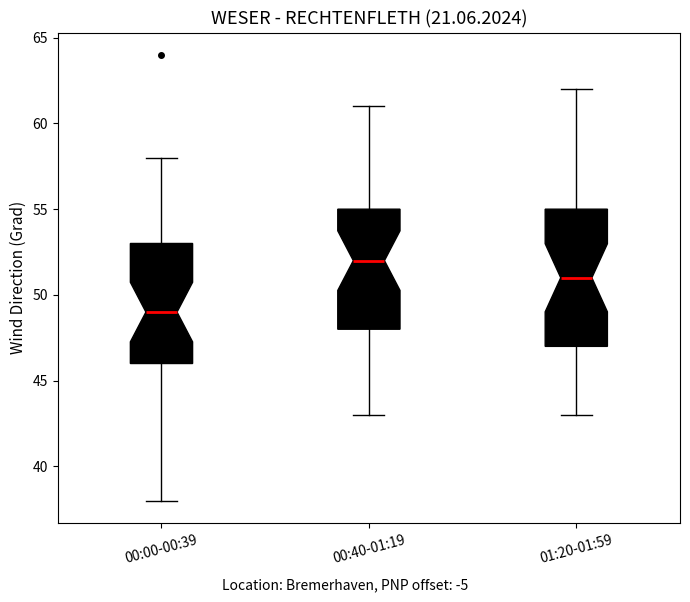

Where does the median line of the box for 00:00-00:39 sit on the y-axis? The values are not printed on the chart, so give them approximately, as read against the axis.

49